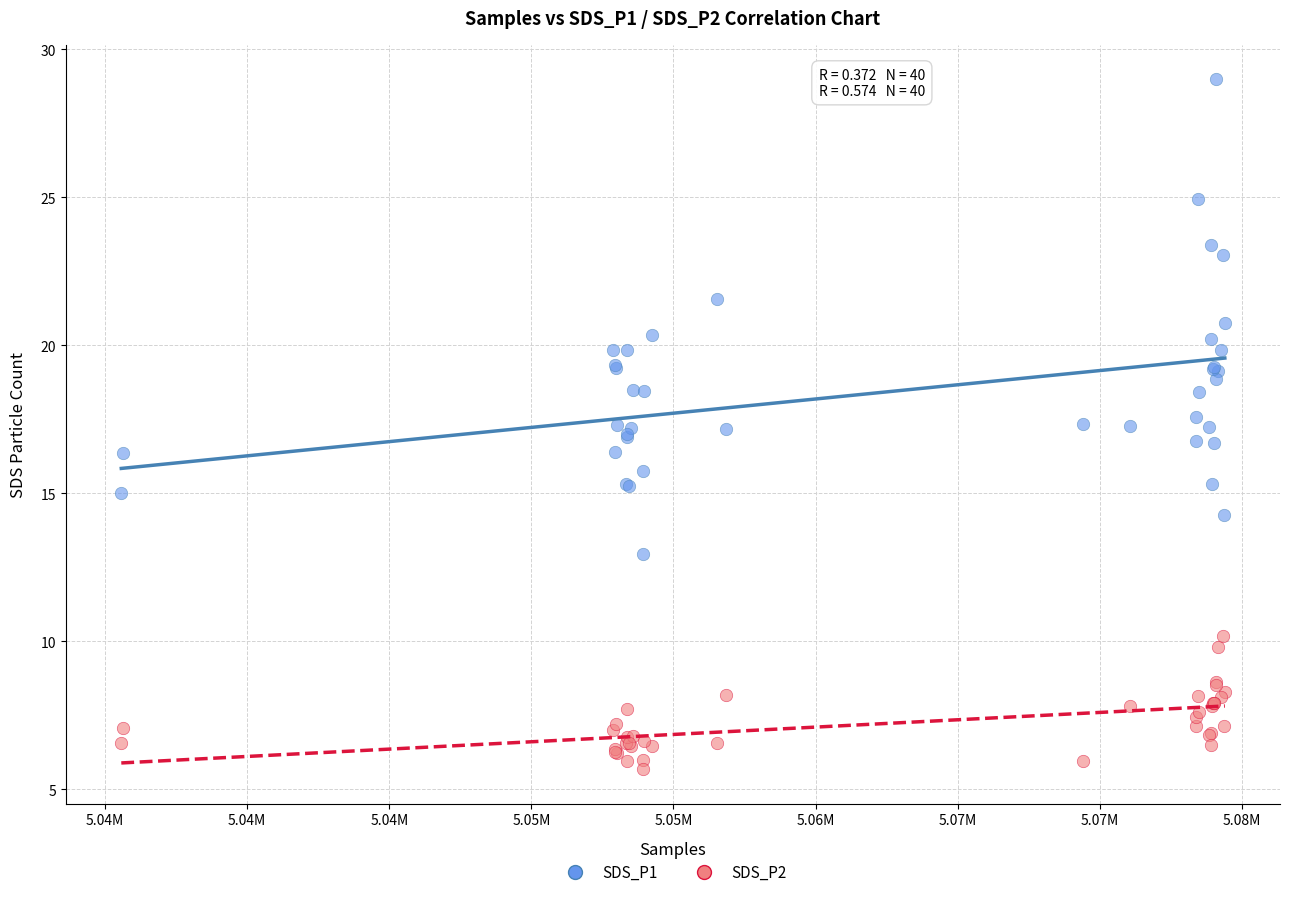

Which series contains the highest Y value?

SDS_P1